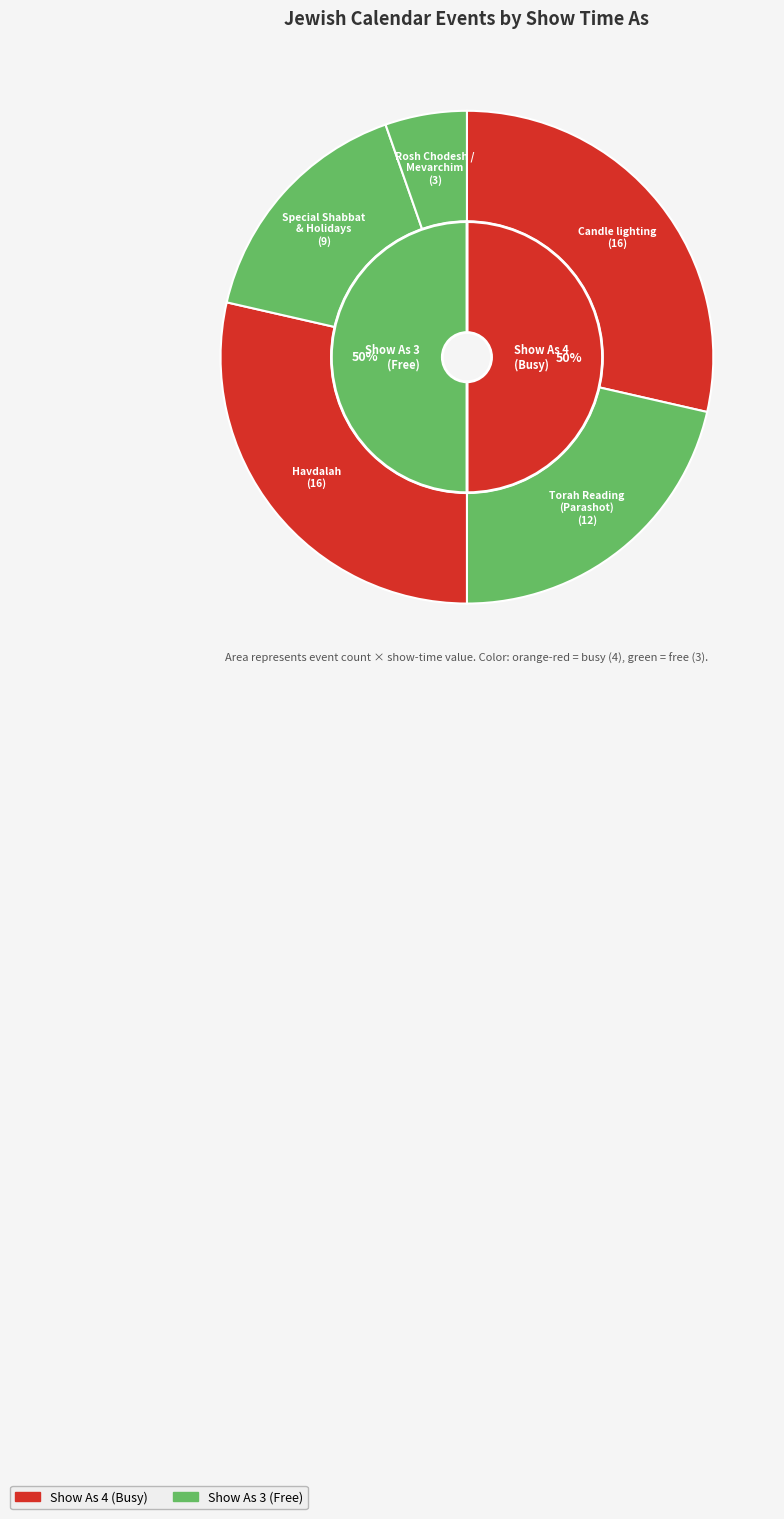

Which category has the biggest portion of the pie?

Candle lighting